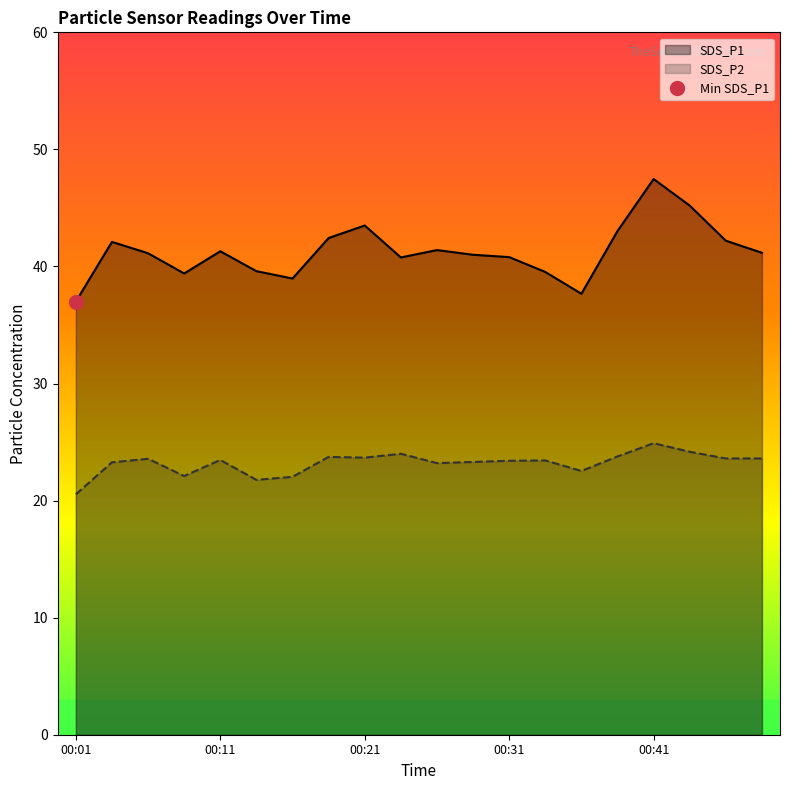

What is the average value of the SDS_P1 series?

41.3